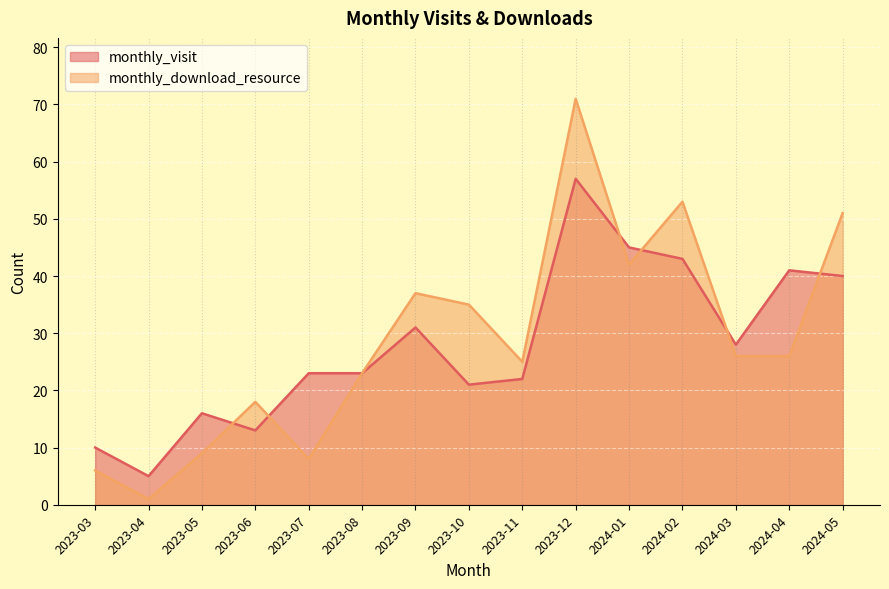

Does the chart display data point markers on the line(s)?

No